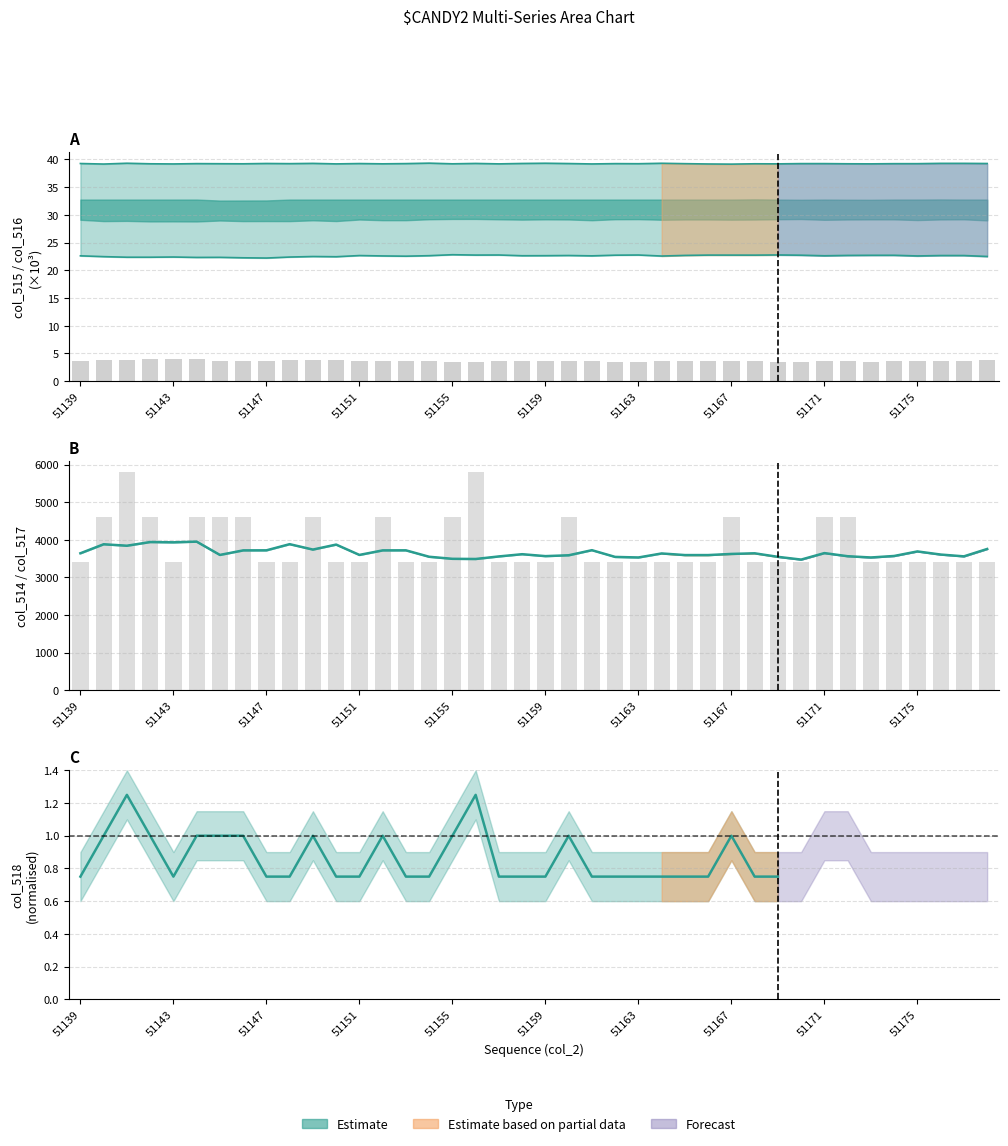

Are the bars grouped side by side (vs. stacked)?

Yes